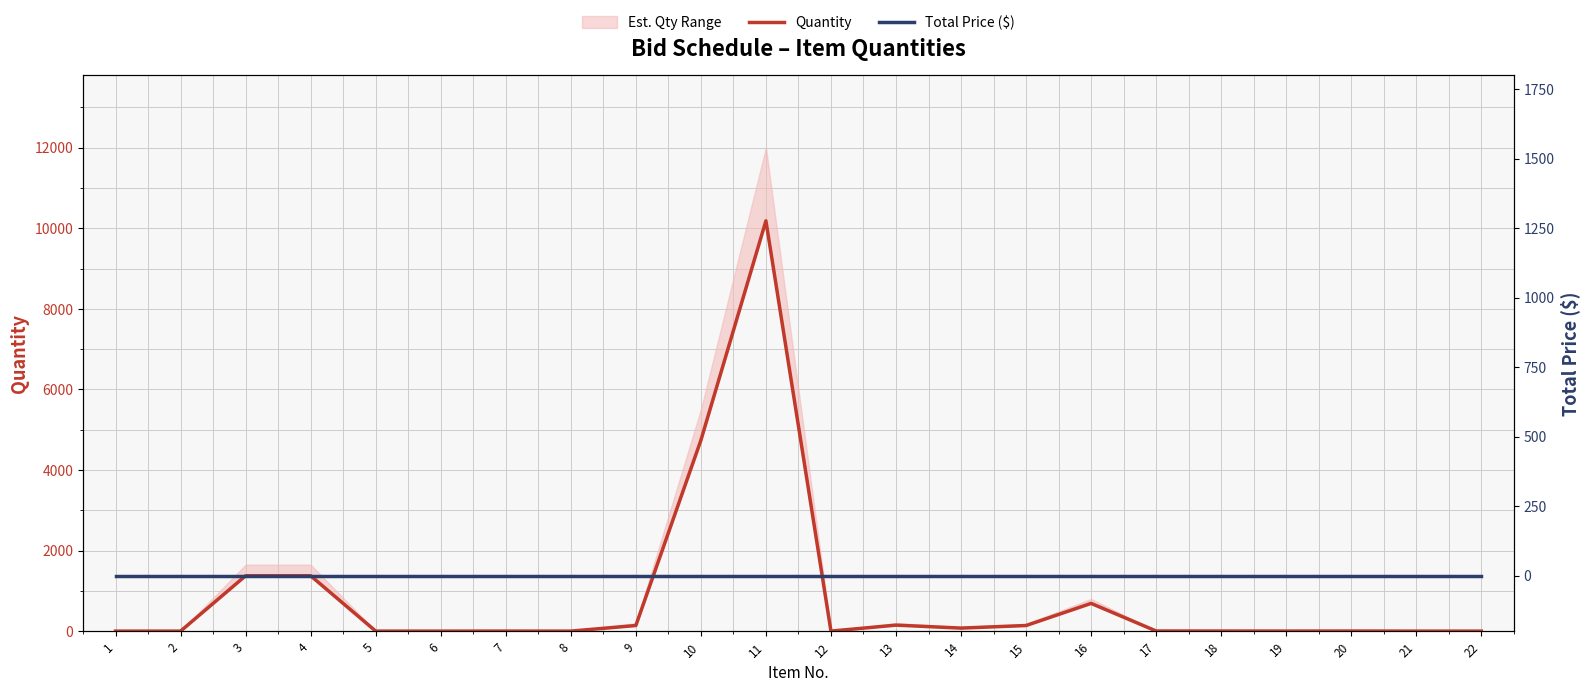

Does the chart display data point markers on the line(s)?

No